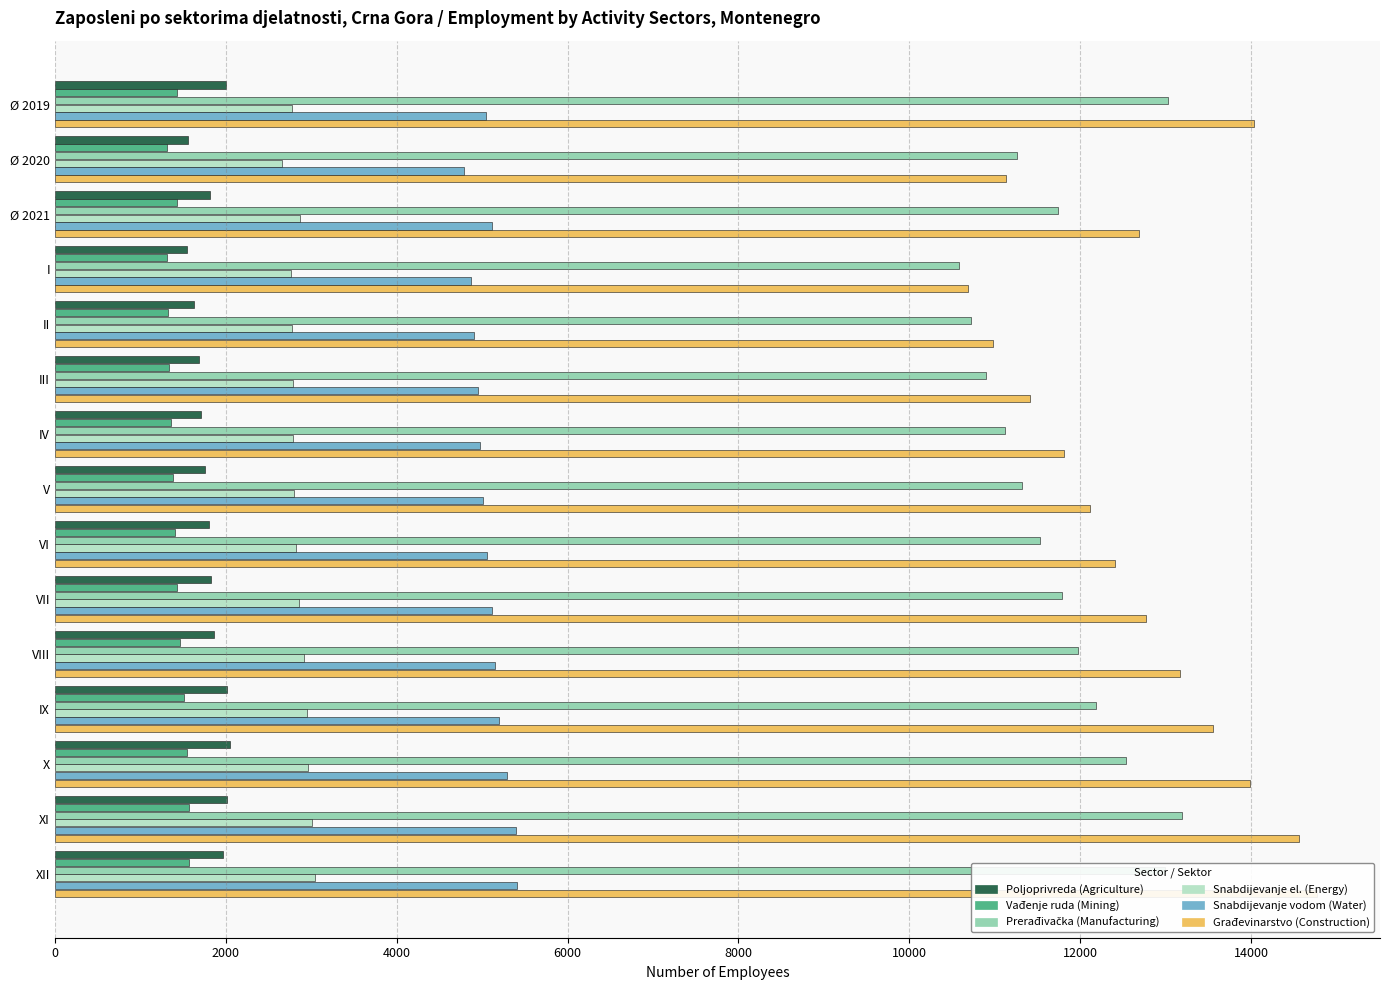

Reading left to right, transcribe all the data shown in this chart.

Poljoprivreda (Agriculture): 1998	1553	1821	1549	1624	1682	1714	1756	1798	1822	1868	2010	2055	2009	1962
Vađenje ruda (Mining): 1434	1318	1433	1312	1321	1339	1359	1380	1403	1424	1460	1514	1545	1572	1567
Prerađivačka (Manufacturing): 13022	11263	11735	10586	10719	10894	11122	11318	11527	11789	11969	12179	12535	13187	12995
Snabdijevanje el. (Energy): 2775	2662	2872	2768	2776	2781	2789	2793	2823	2855	2915	2947	2962	3008	3044
Snabdijevanje vodom (Water): 5045	4784	5110	4869	4909	4948	4979	5009	5054	5114	5145	5200	5291	5396	5412
Građevinarstvo (Construction): 14031	11130	12684	10689	10981	11409	11810	12110	12403	12773	13163	13553	13990	14556	14769